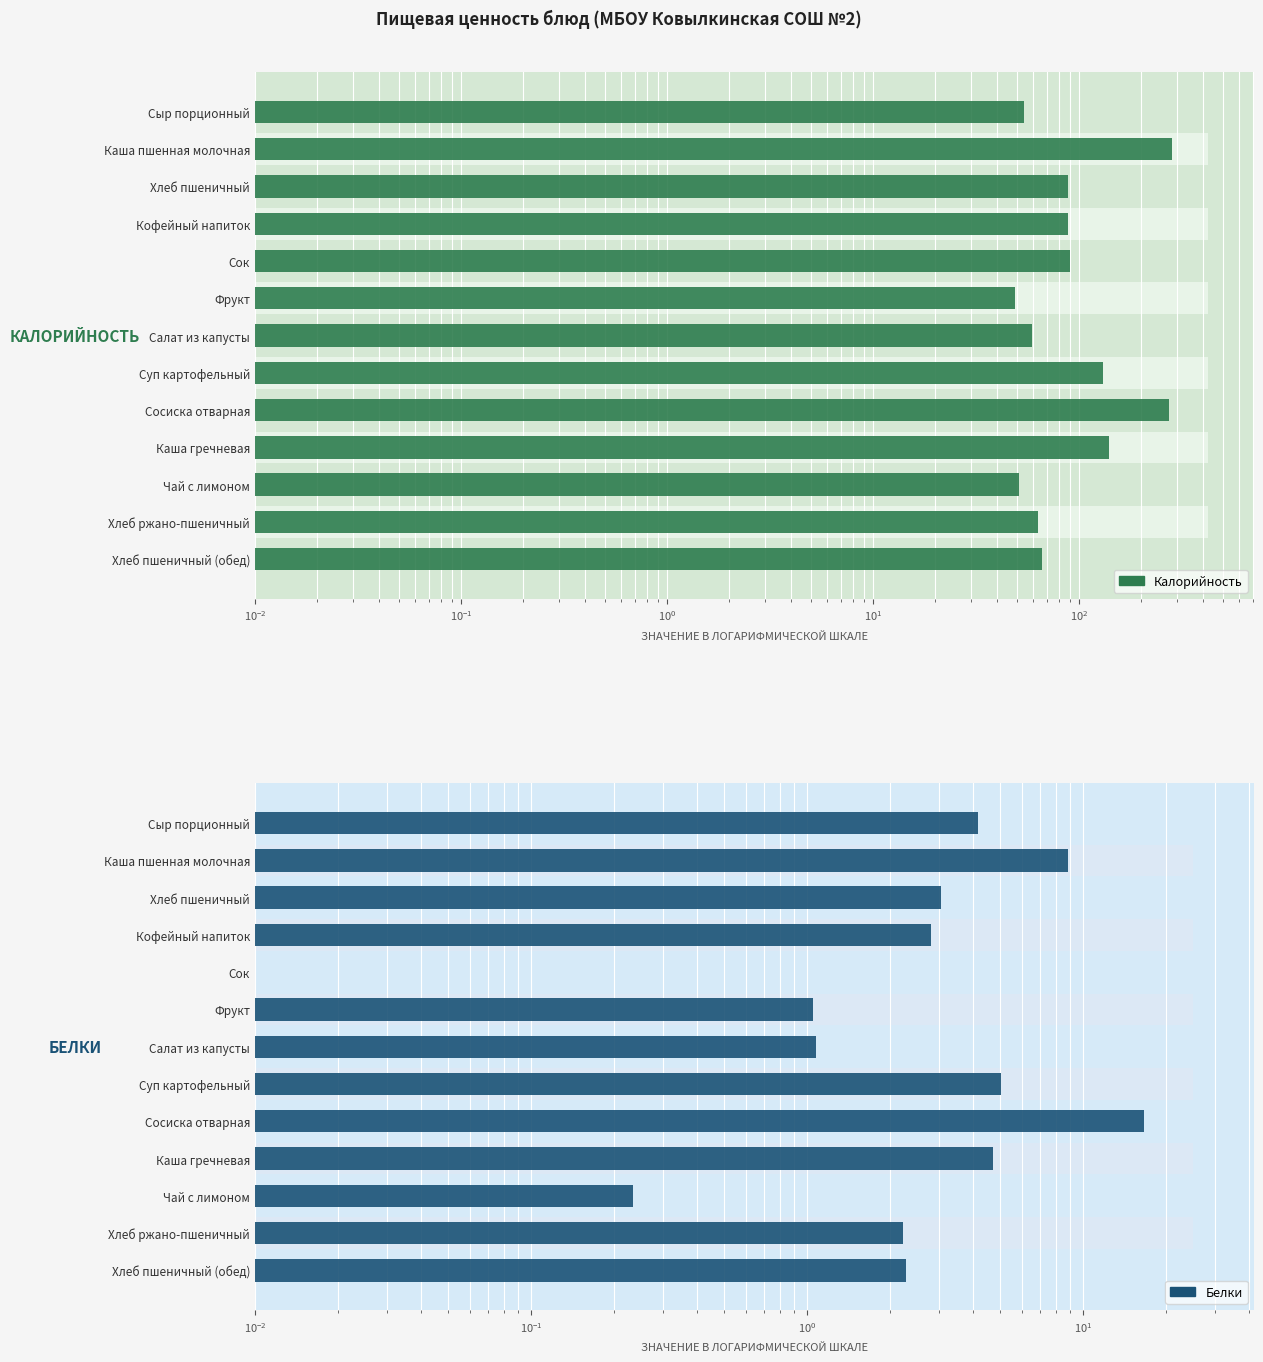

How many bars are there in total?

26